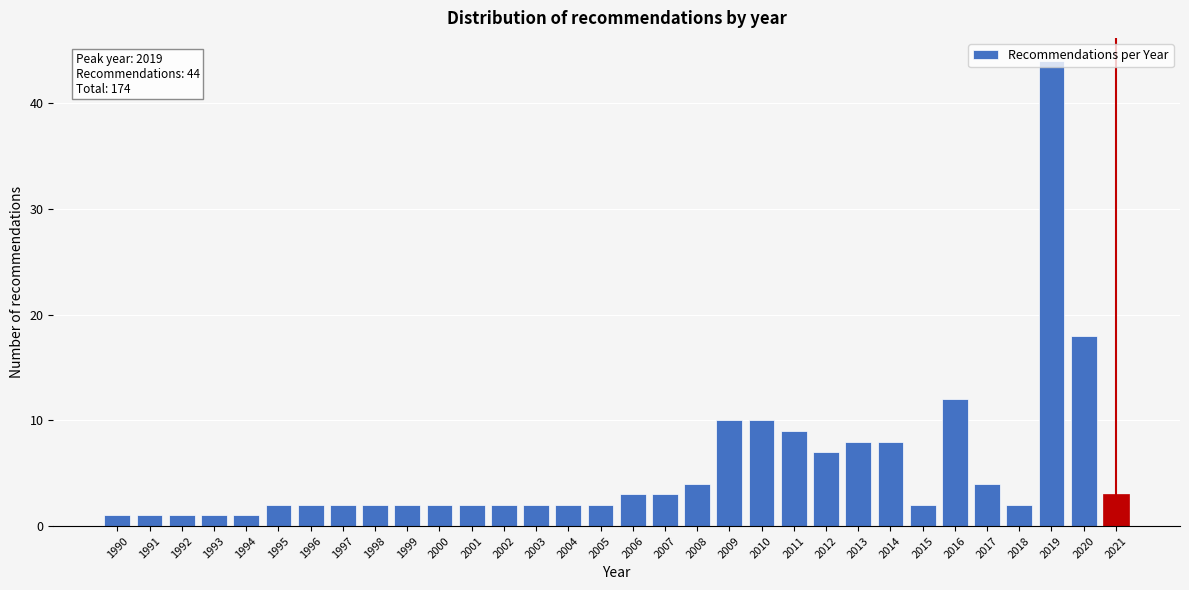

What is the difference between the maximum and second lowest values?

43